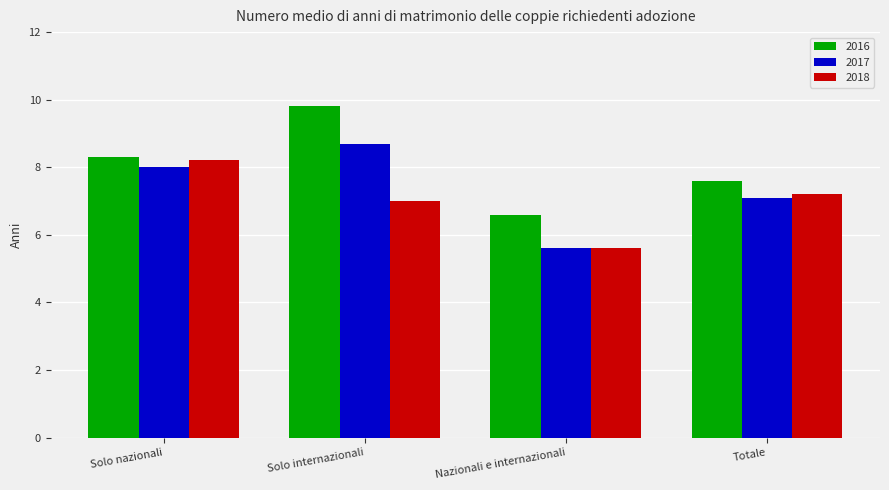

Which category has the lowest value in the 2016 series?

Nazionali e internazionali